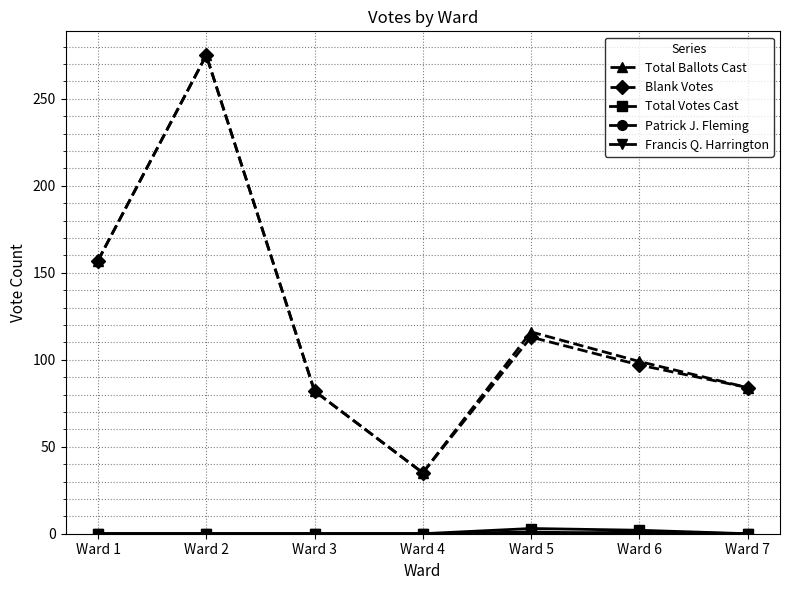

What is the sum of all Blank Votes values?

843